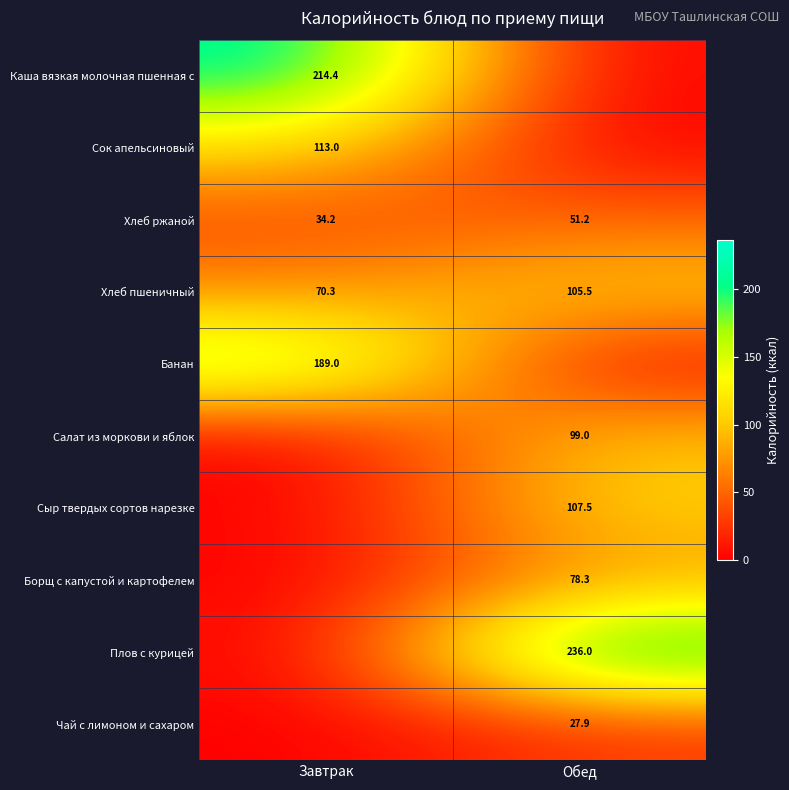

What is the difference between the Хлеб ржаной values at Обед and Завтрак?

17.0